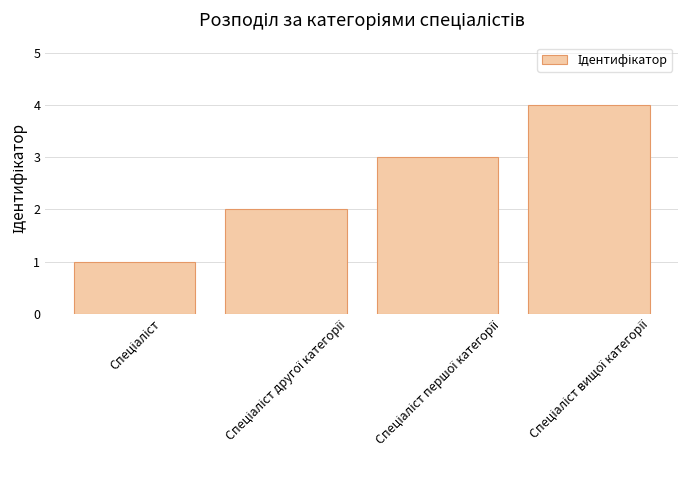

What is the difference between the maximum and minimum values?

3